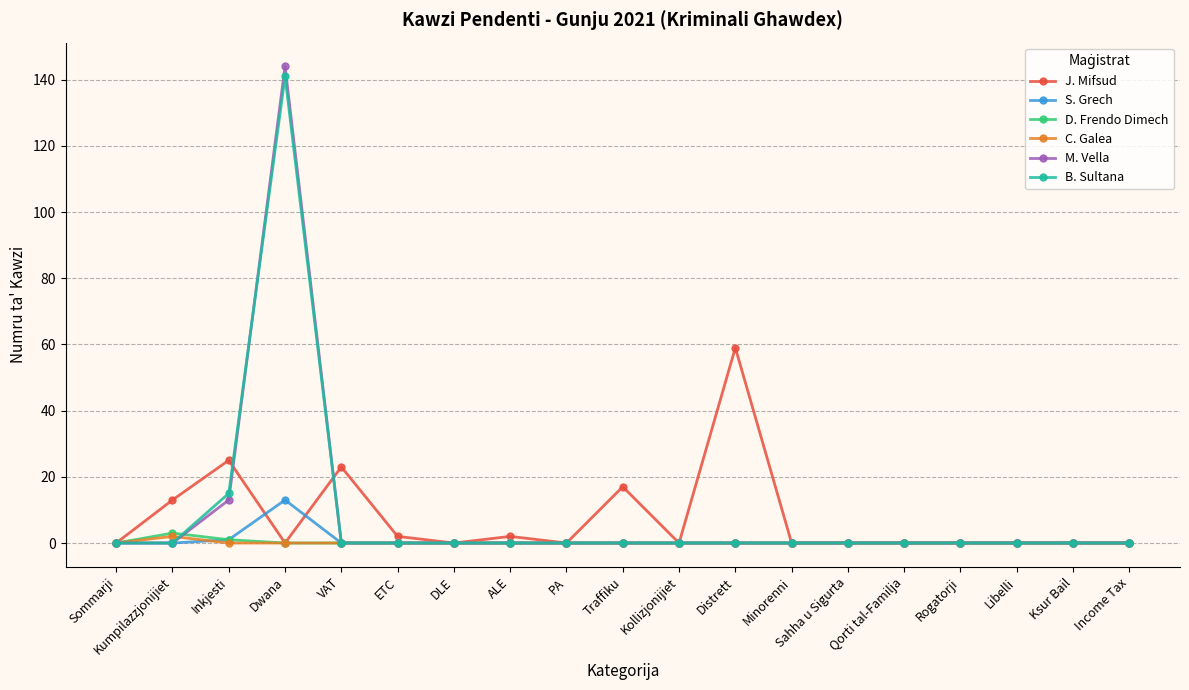

What position from the left is Sahha u Sigurta?

14